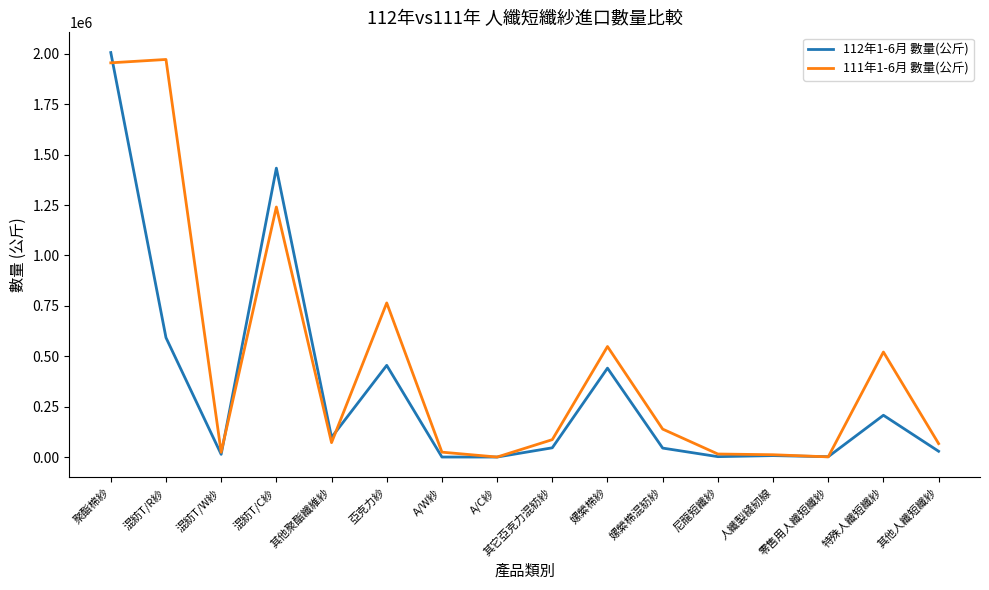

What is the maximum value shown in the chart?

2006123